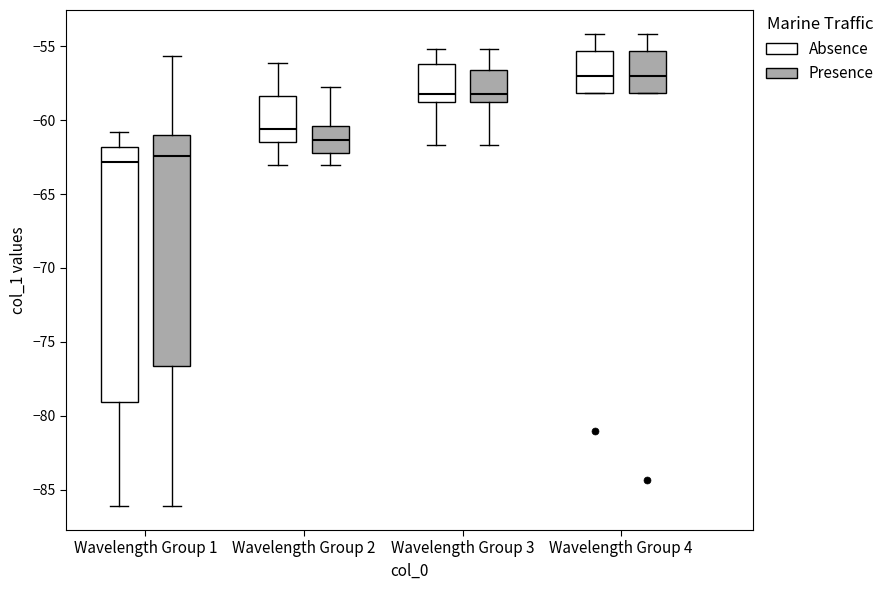

Reading left to right, transcribe this box plot: for each box, give where its median line is, the range the box spans, and where its two whiskers end, as read against the y-axis. The values are not printed on the chart, so give them approximately, as read against the axis.

Wavelength Group 1 (Absence): median -63.0, box -79.0 to -62.0, whiskers -86.0 to -61.0
Wavelength Group 1 (Presence): median -62.5, box -76.5 to -61.0, whiskers -86.0 to -55.5
Wavelength Group 2 (Absence): median -60.5, box -61.5 to -58.5, whiskers -63.0 to -56.0
Wavelength Group 2 (Presence): median -61.5, box -62.0 to -60.5, whiskers -63.0 to -58.0
Wavelength Group 3 (Absence): median -58.0, box -59.0 to -56.0, whiskers -61.5 to -55.0
Wavelength Group 3 (Presence): median -58.0, box -59.0 to -56.5, whiskers -61.5 to -55.0
Wavelength Group 4 (Absence): median -57.0, box -58.0 to -55.5, whiskers -58.0 to -54.0
Wavelength Group 4 (Presence): median -57.0, box -58.0 to -55.5, whiskers -58.0 to -54.0